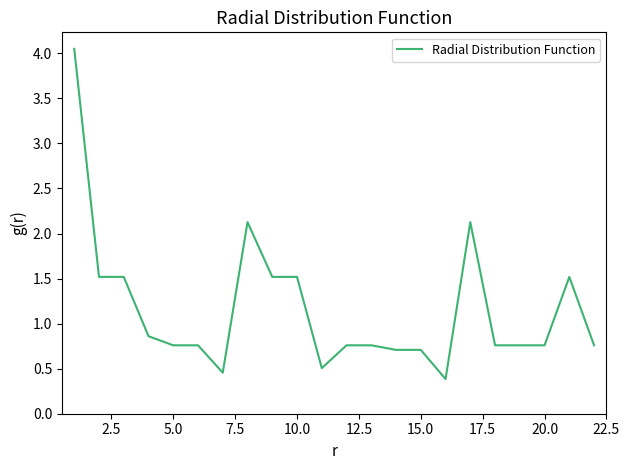

What is the difference between the maximum and minimum values?

3.7